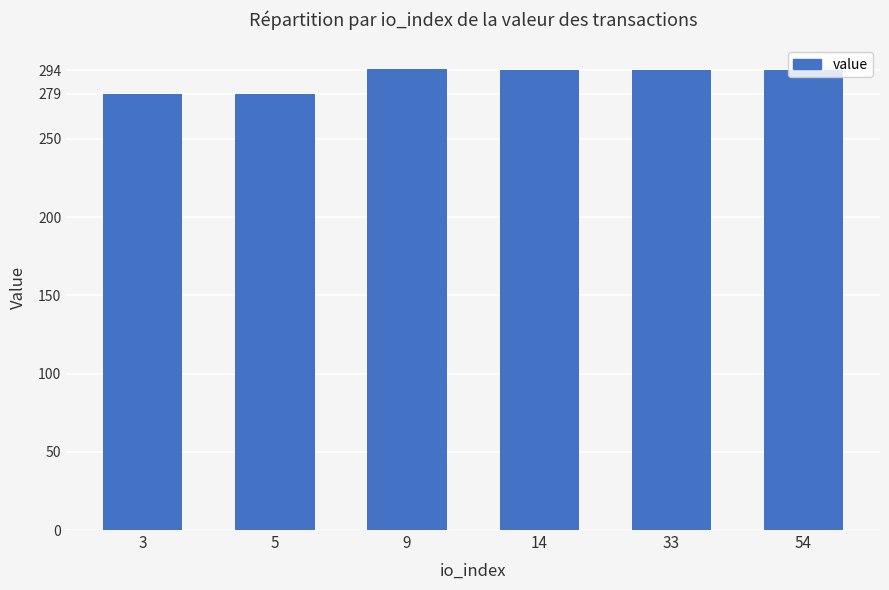

What is the difference between the second highest and second lowest values?

15.4